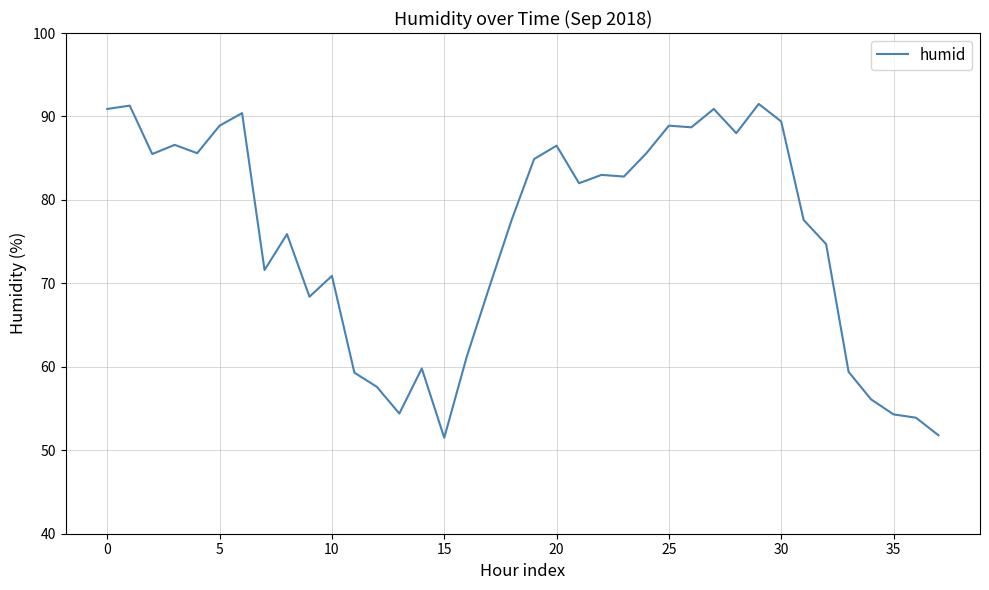

What is the greatest value displayed?

91.5